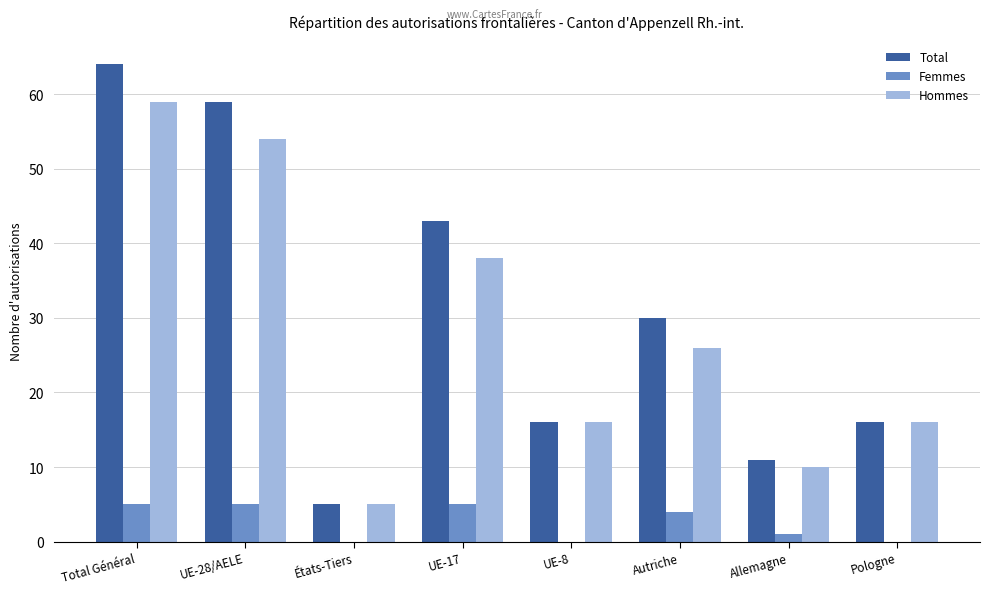

At which category is the sum across all series the highest?

Total Général